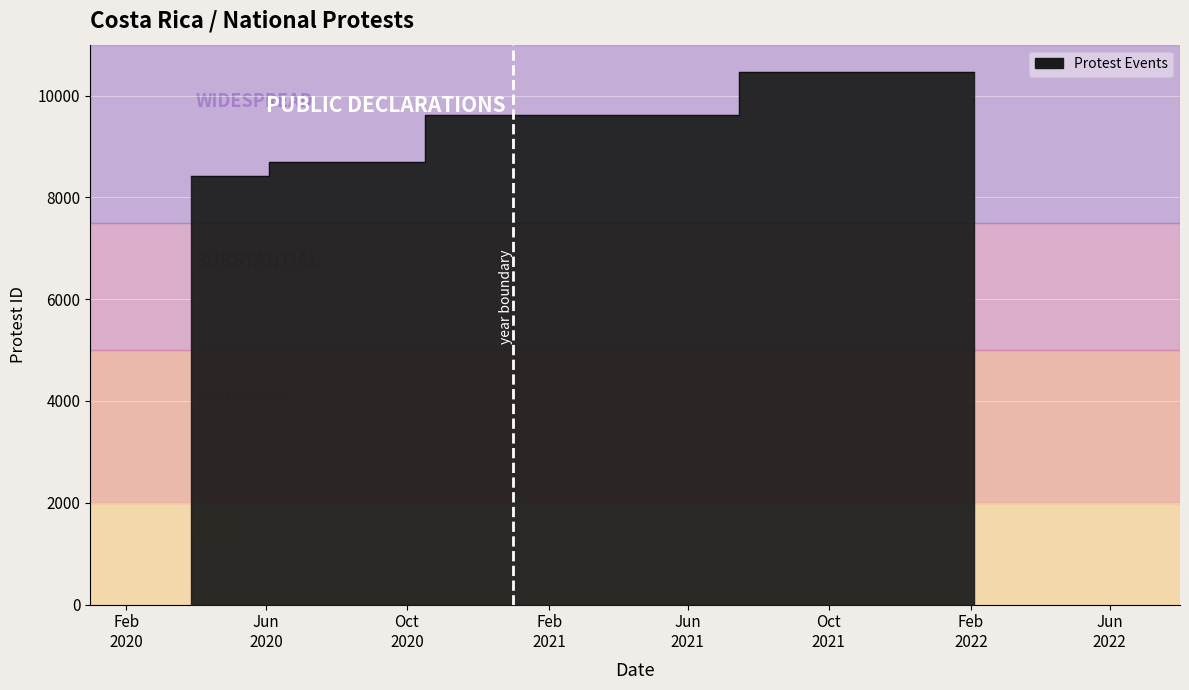

Rank the categories by value from lowest to highest.

2020-03-28, 2020-08-10, 2020-12-23, 2022-02-04